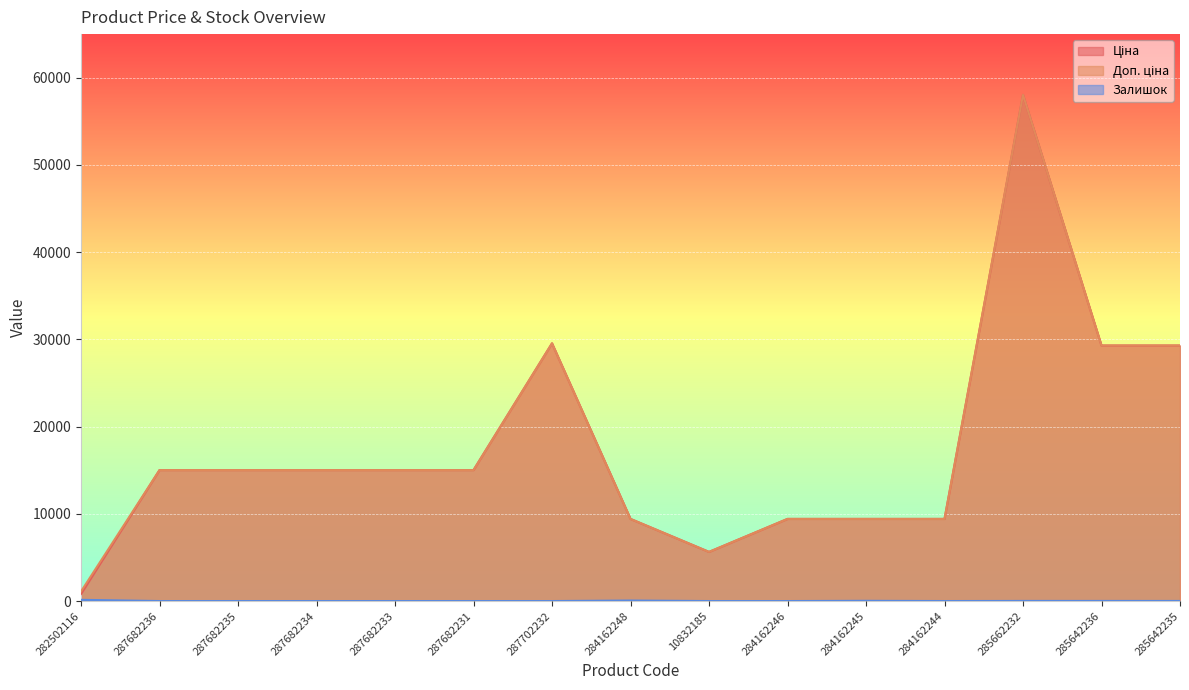

True or false: Доп. ціна has more than 1 interior local peaks.

True